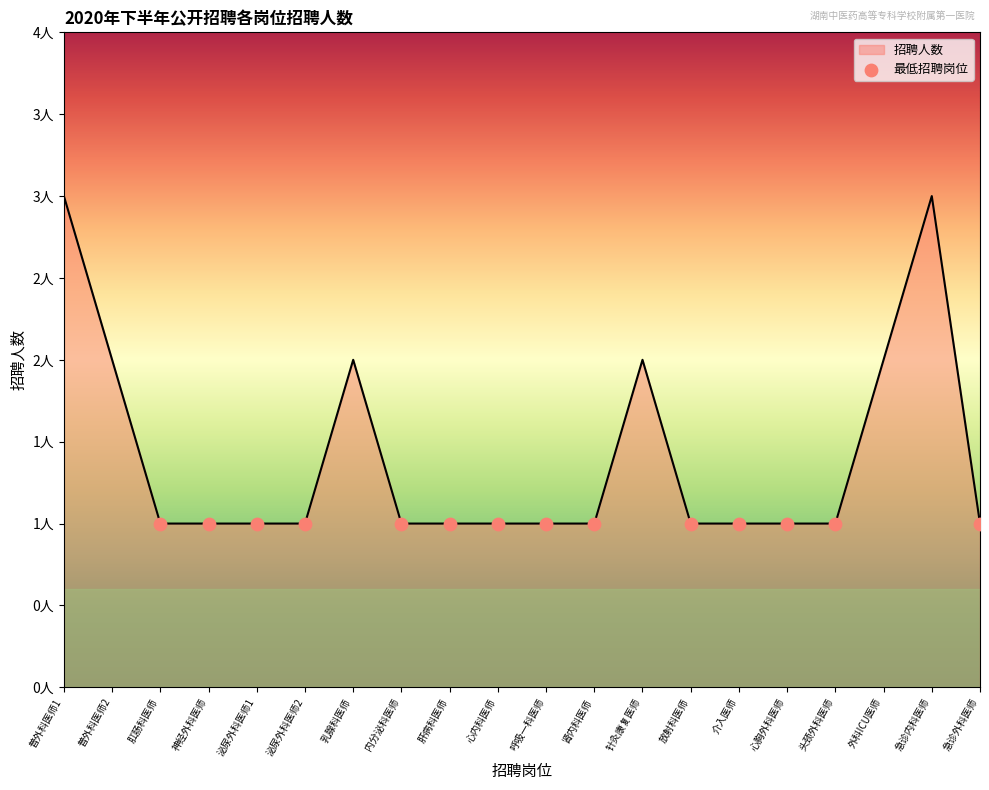

Between 外科ICU医师 and 肛肠科医师, which is larger?

外科ICU医师